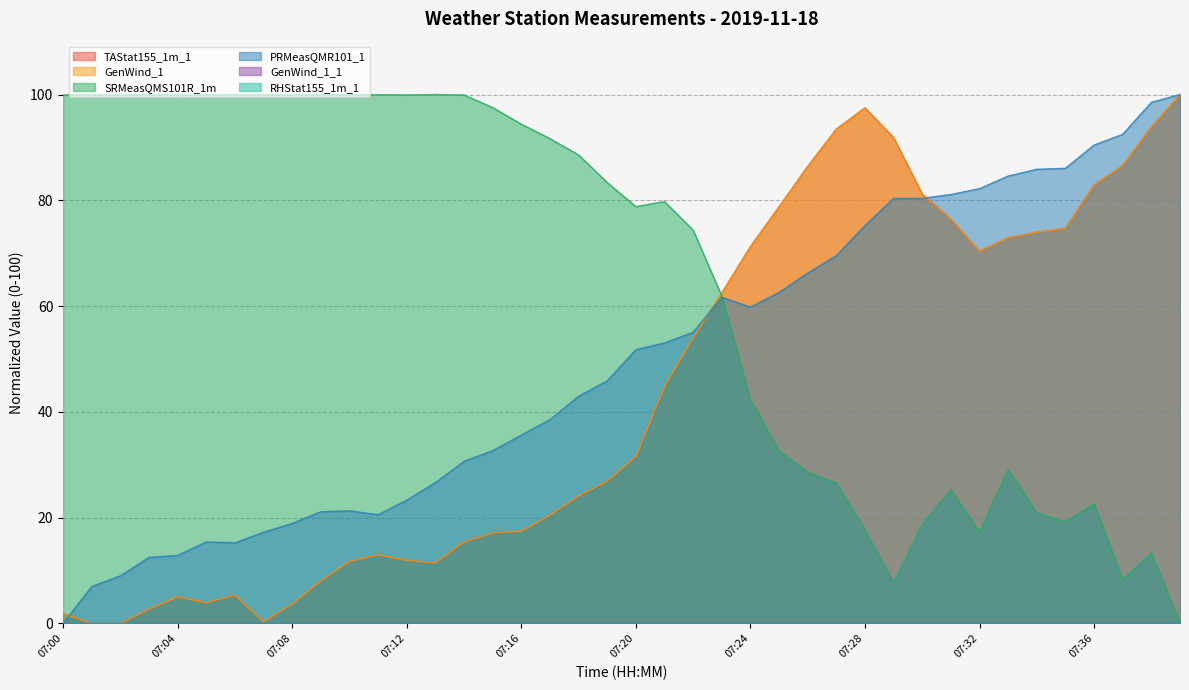

At which label does PRMeasQMR101_1 first exceed 51?

07:20